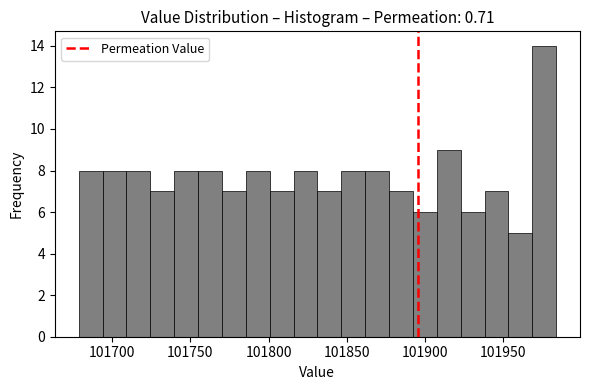

Around what value on the x-axis is the tallest bar? Give the approximate position of its centre, as read against the axis.

101975